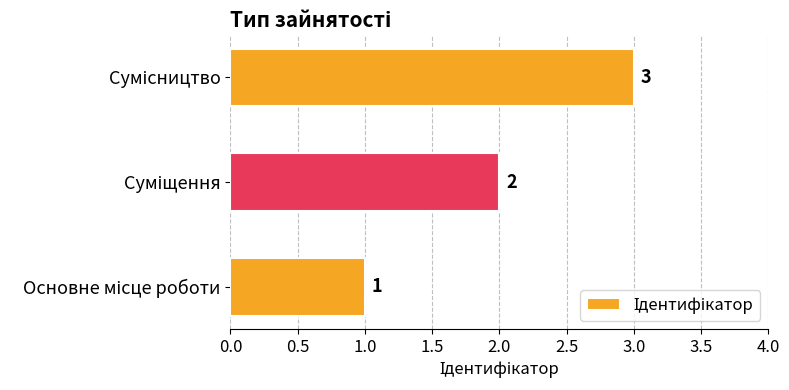

Count the values in the range 1 to 3.

3